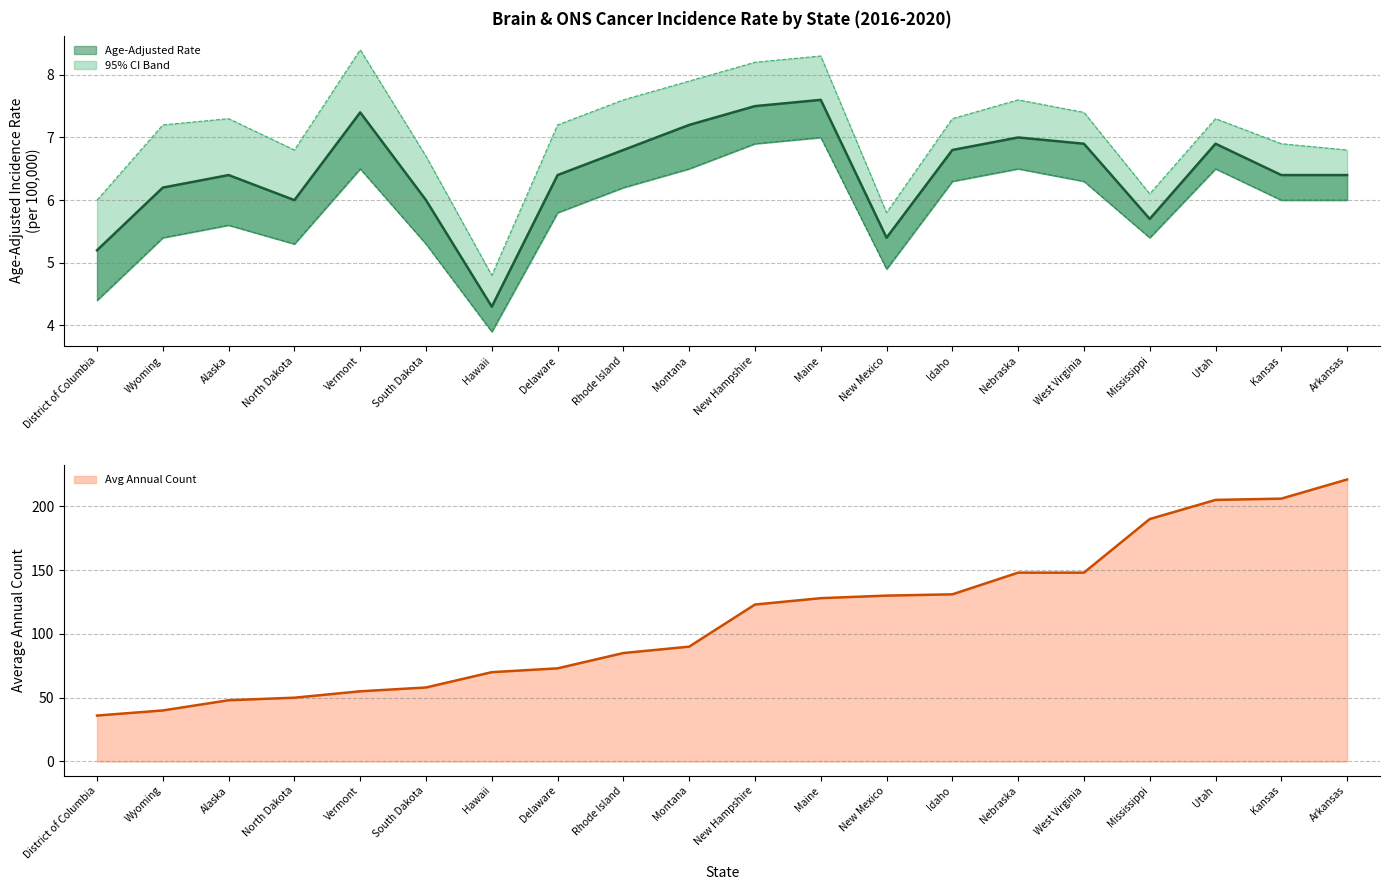

At which category does the chart reach its peak across all series?

Arkansas